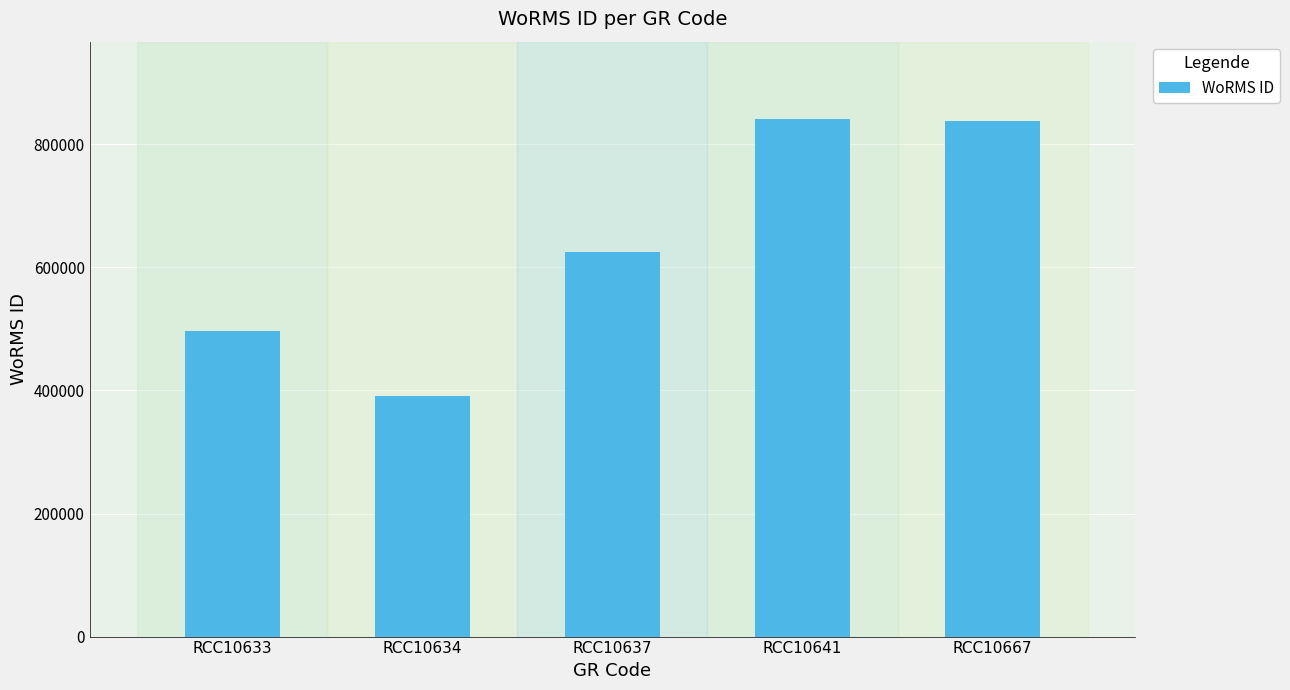

What is the change in value from RCC10633 to RCC10641?

+344885